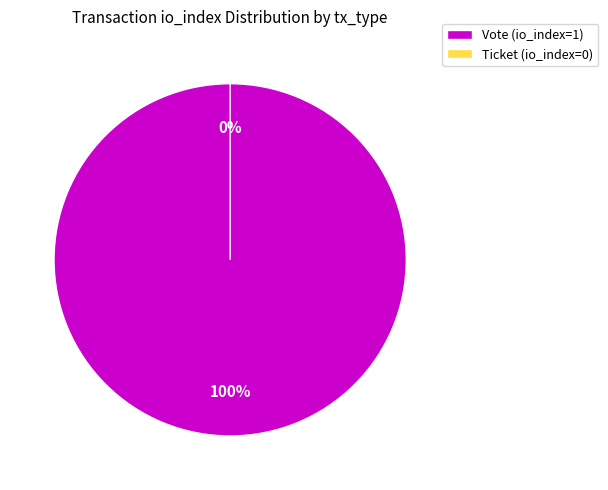

Is the sum of Ticket and Vote greater than half?

Yes